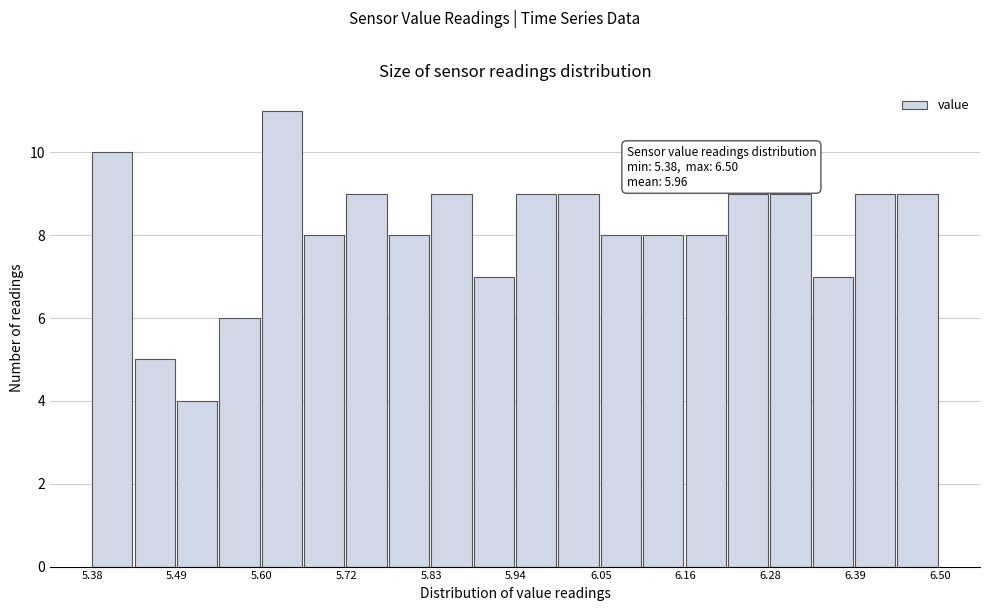

Read against the x-axis, roughly where is the centre of the tallest bar?

5.64